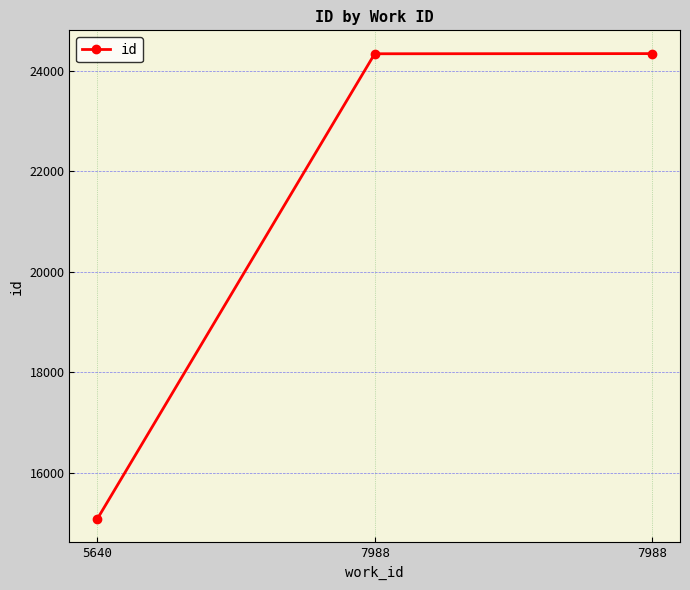

Reading right to left, transcribe all the data shown in this chart.

24338	24335	15076